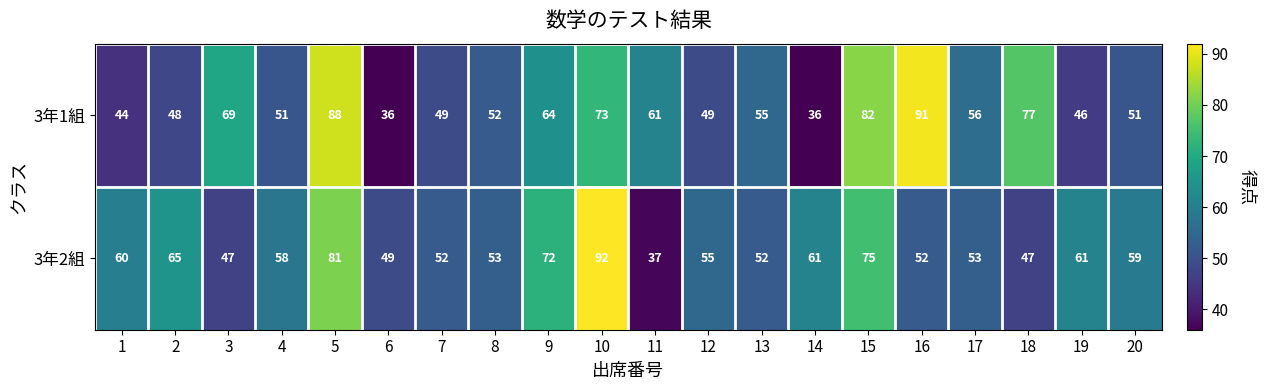

What is the difference between the maximum and minimum values in the 3年2組 series?

55